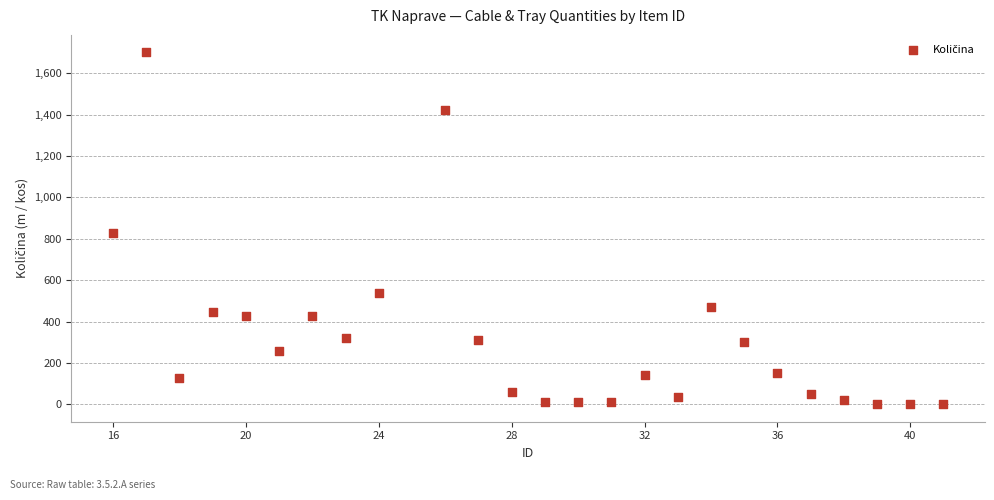

What is the range of Y values (max minus min)?

1699